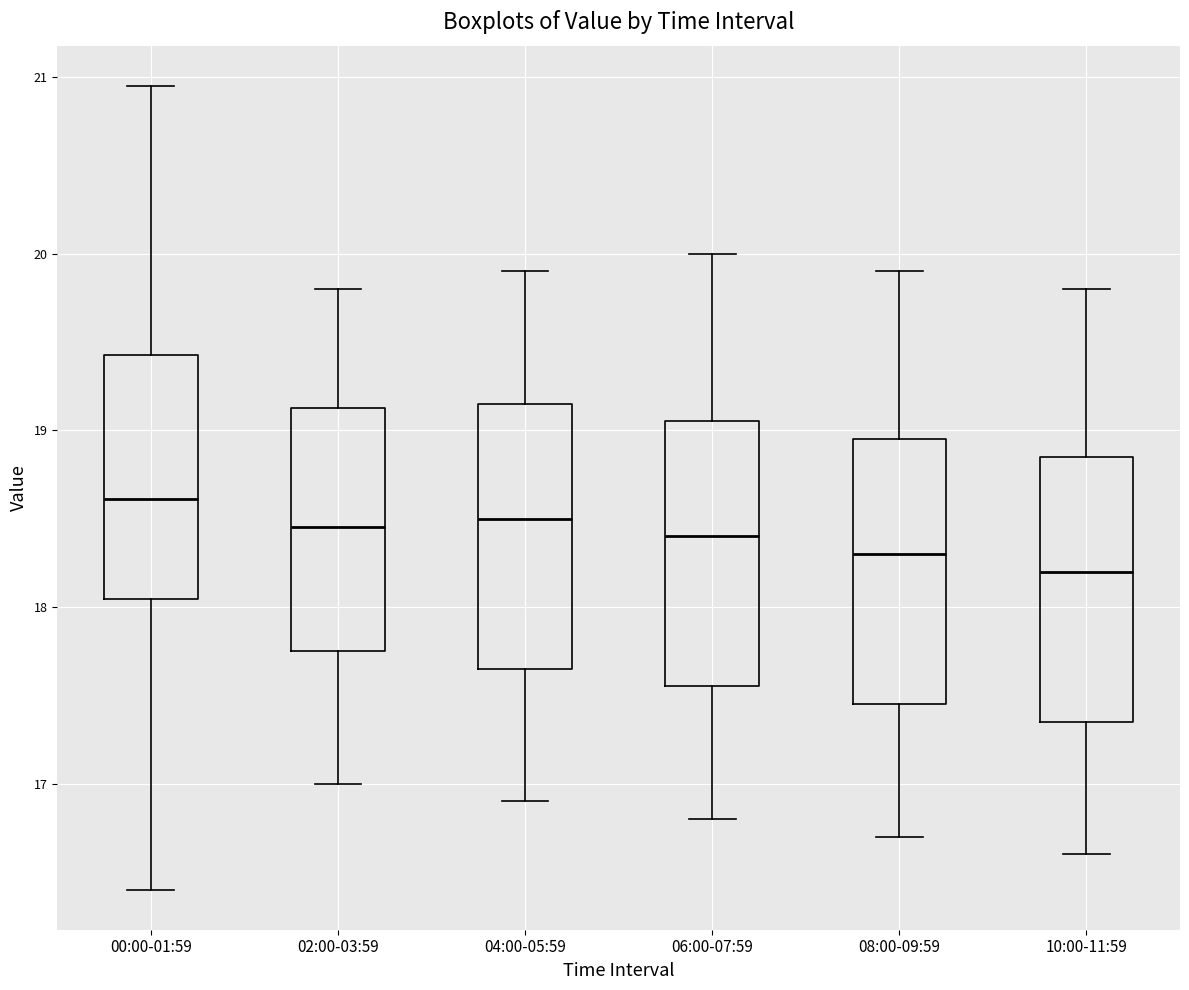

Reading left to right, read every box against the y-axis: the position of its median line, the range the box covers, and the ends of its whiskers. The values are not printed on the chart, so give them approximately, as read against the axis.

00:00-01:59: median 18.6, box 18.0 to 19.4, whiskers 16.4 to 21.0
02:00-03:59: median 18.5, box 17.8 to 19.1, whiskers 17.0 to 19.8
04:00-05:59: median 18.5, box 17.7 to 19.2, whiskers 16.9 to 19.9
06:00-07:59: median 18.4, box 17.6 to 19.1, whiskers 16.8 to 20.0
08:00-09:59: median 18.3, box 17.5 to 19.0, whiskers 16.7 to 19.9
10:00-11:59: median 18.2, box 17.4 to 18.9, whiskers 16.6 to 19.8